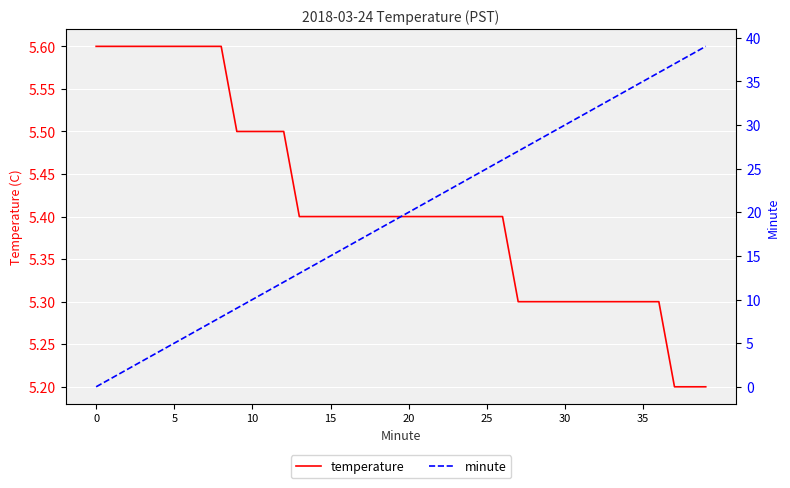

What is the sum of all temperature values?

216.6